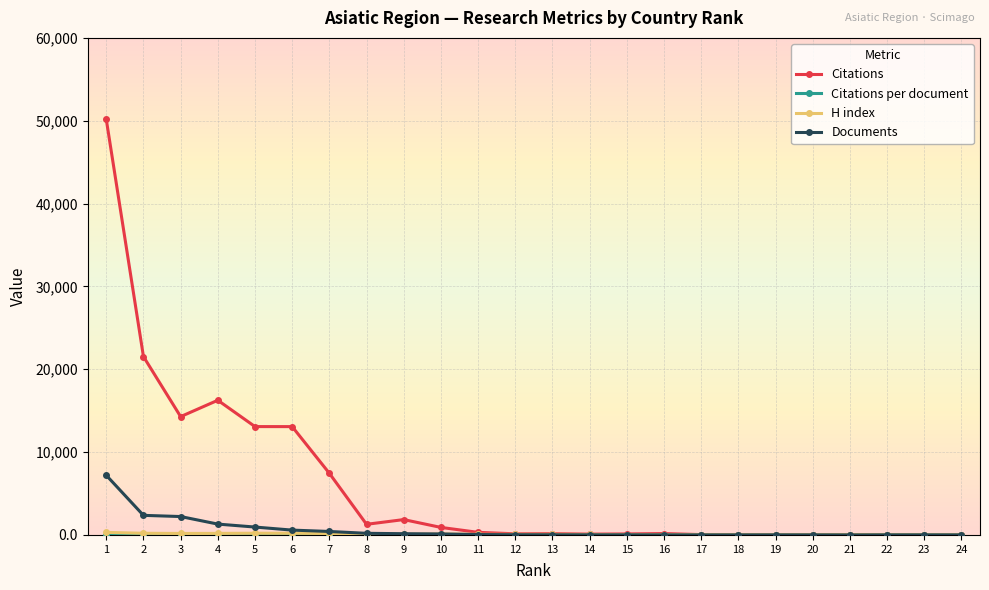

What is the greatest value displayed?

50162.0